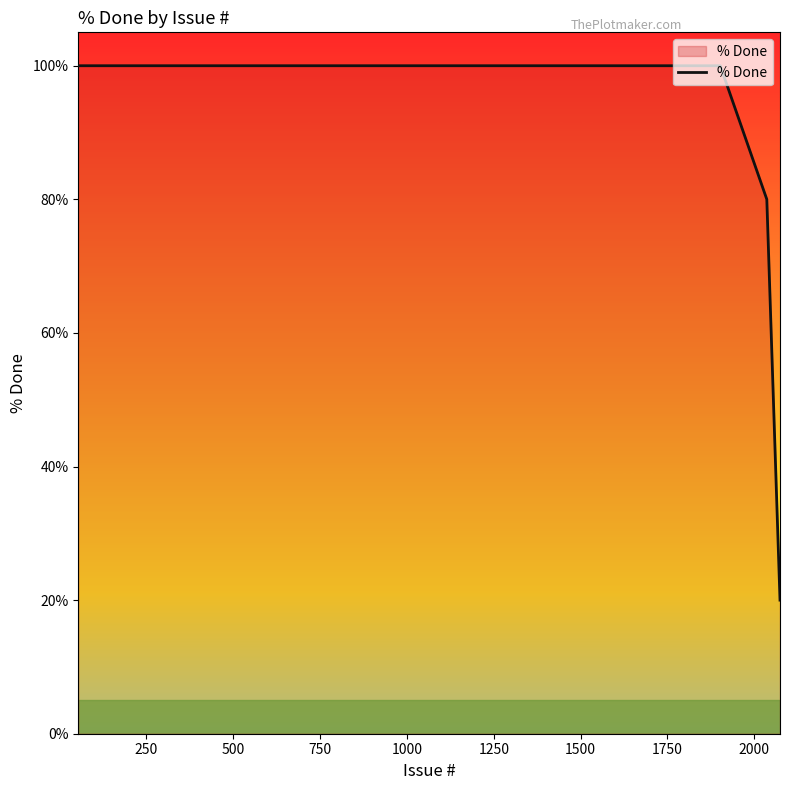

What is the minimum value shown in the chart?

20